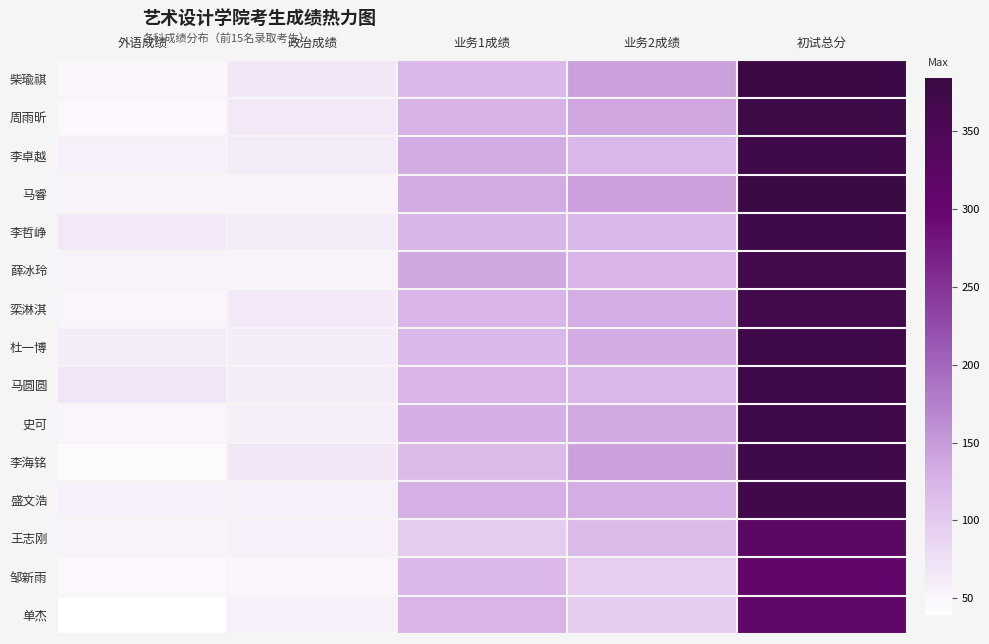

Which category has the lowest value across all series?

外语成绩